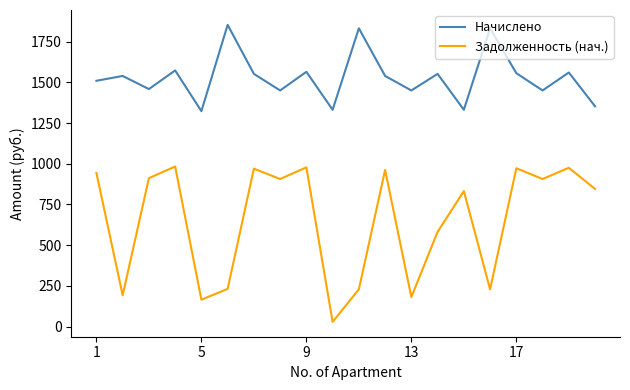

What is the average value of the Задолженность (нач.) series?

651.3